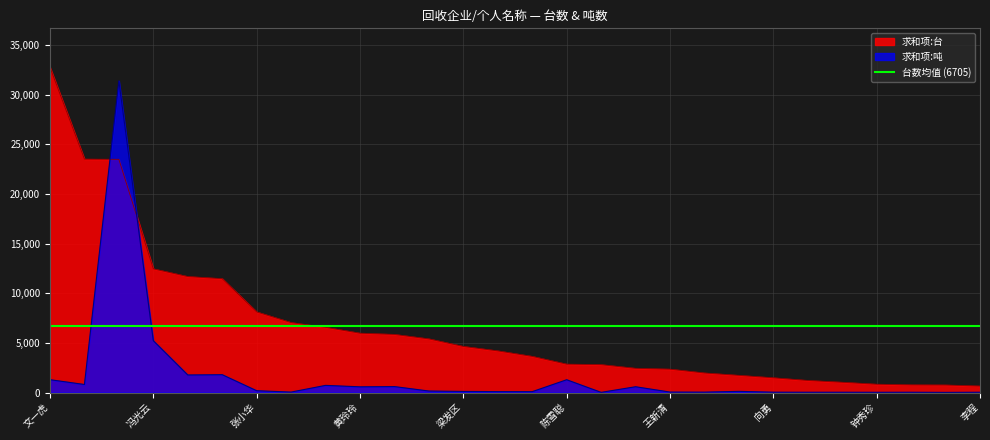

What is the minimum value for 求和项:吨?

14.8